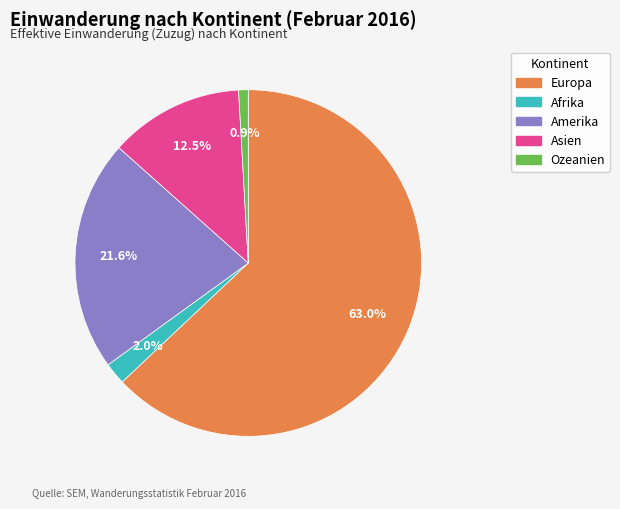

Does any single category account for the majority?

Yes